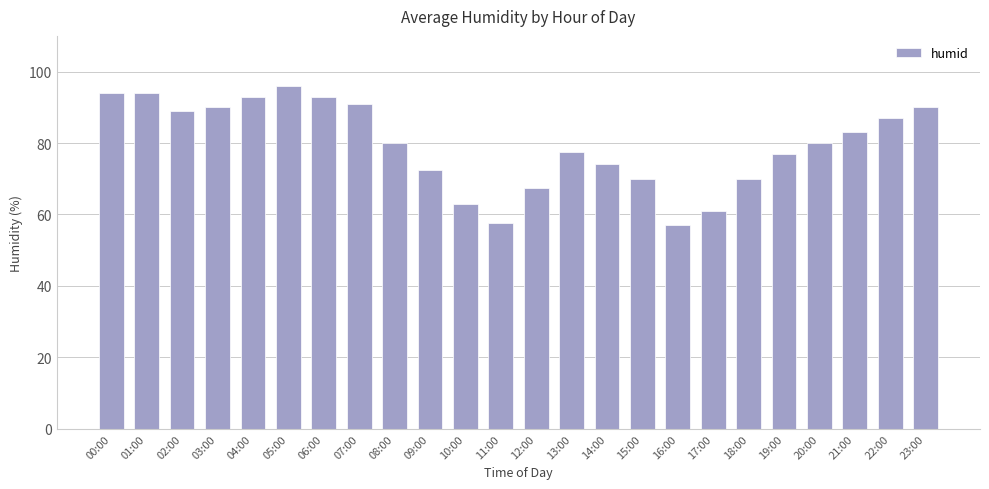

Which has a higher value, 06:00 or 00:00?

00:00